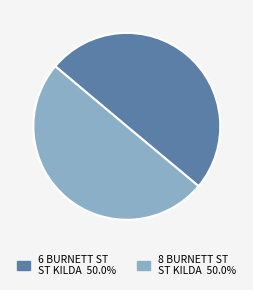

Combined, do 8 BURNETT ST ST KILDA and 6 BURNETT ST ST KILDA account for over 50%?

Yes